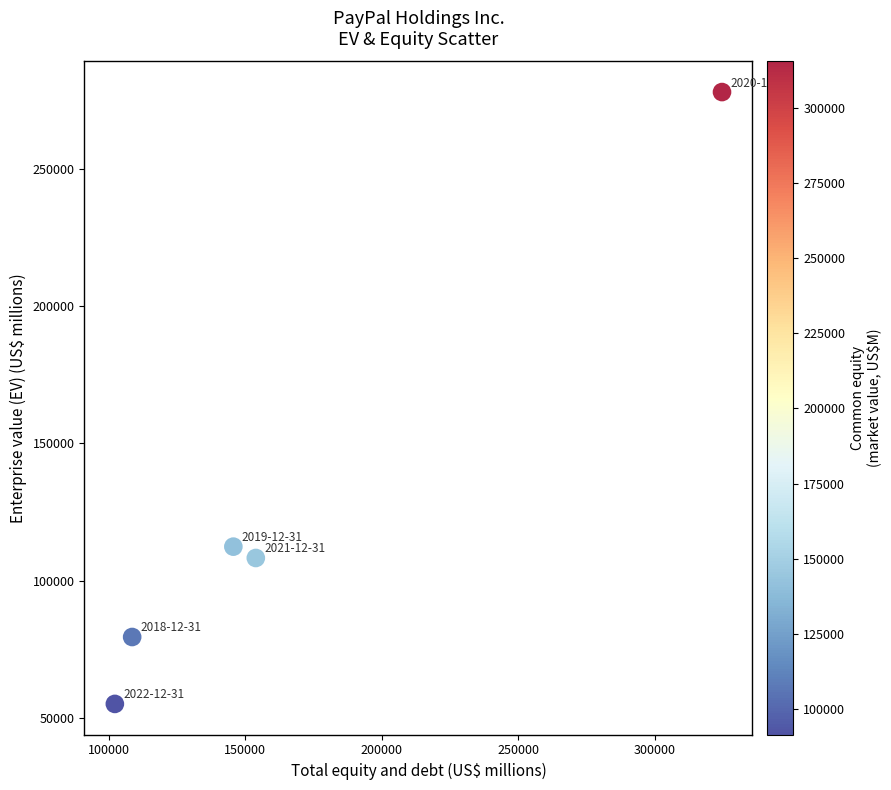

What is the range of Y values (max minus min)?

223019